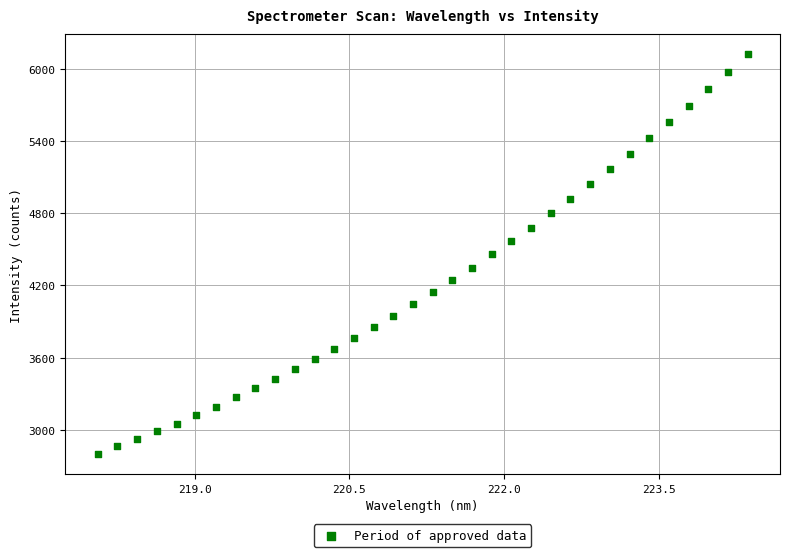

What is the range of X values (max minus min)?

6.3